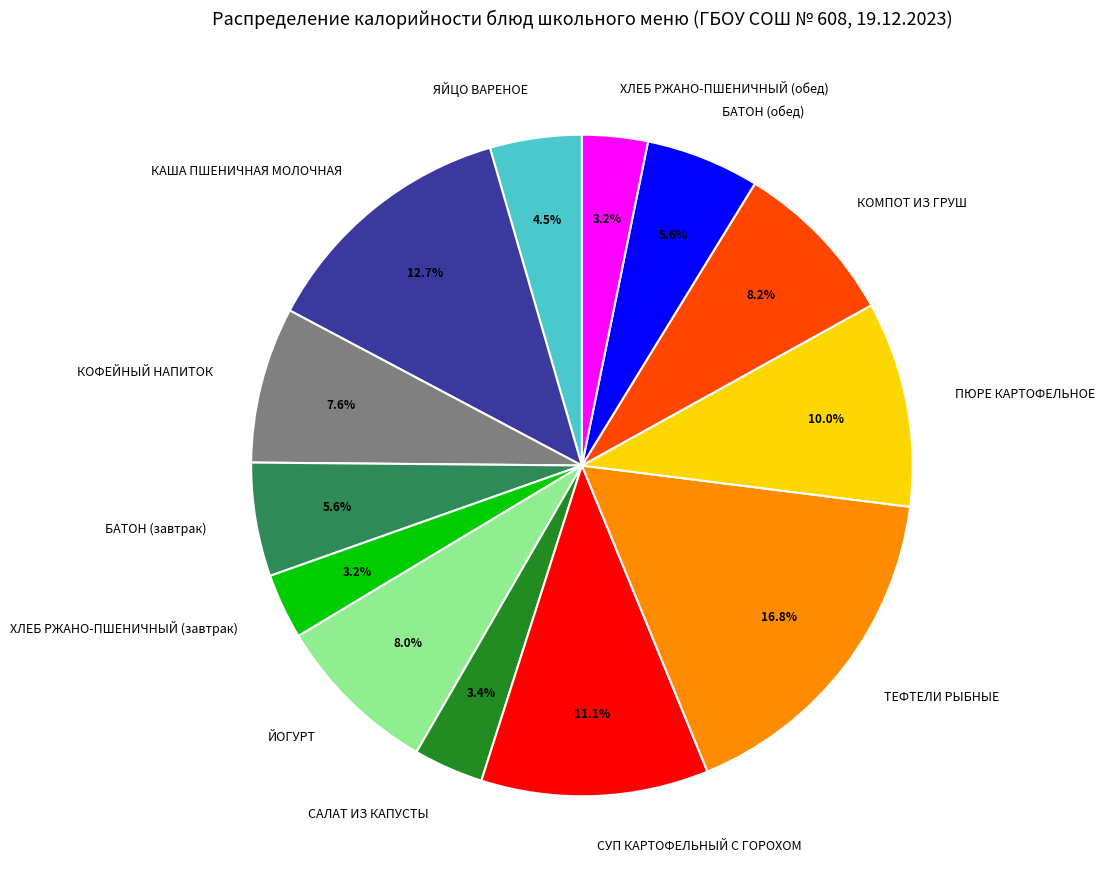

Is the sum of ХЛЕБ РЖАНО-ПШЕНИЧНЫЙ (обед) and ЯЙЦО ВАРЕНОЕ greater than half?

No